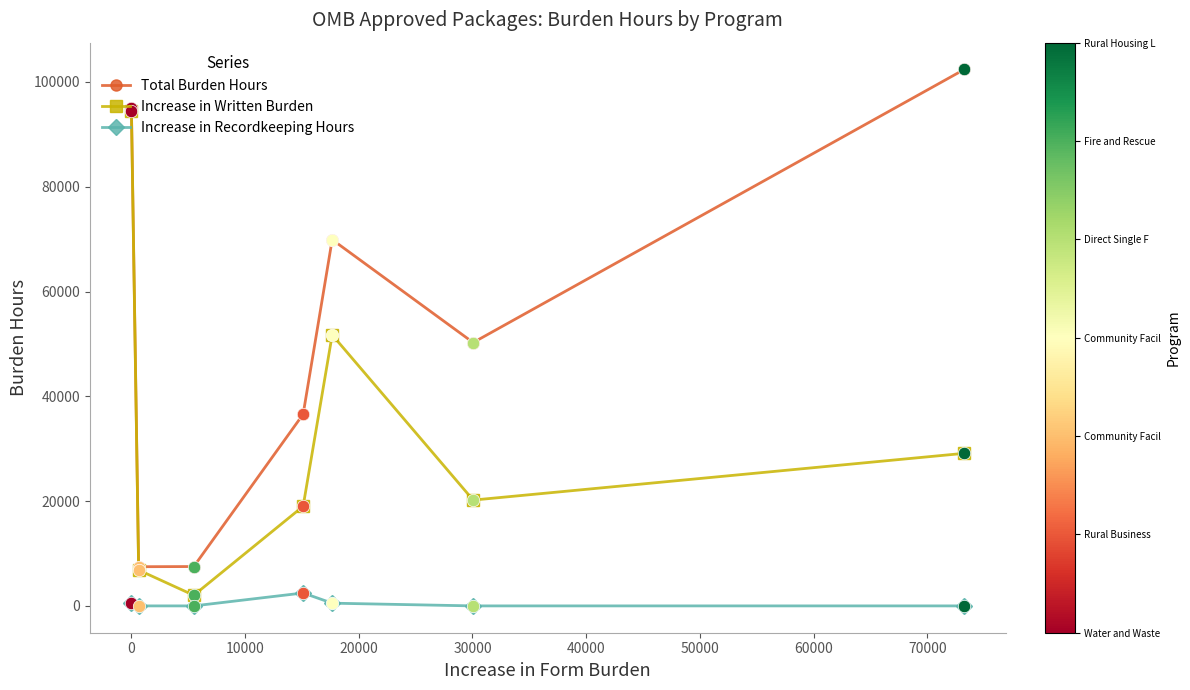

Which series has the largest total across all categories?

Total Burden Hours